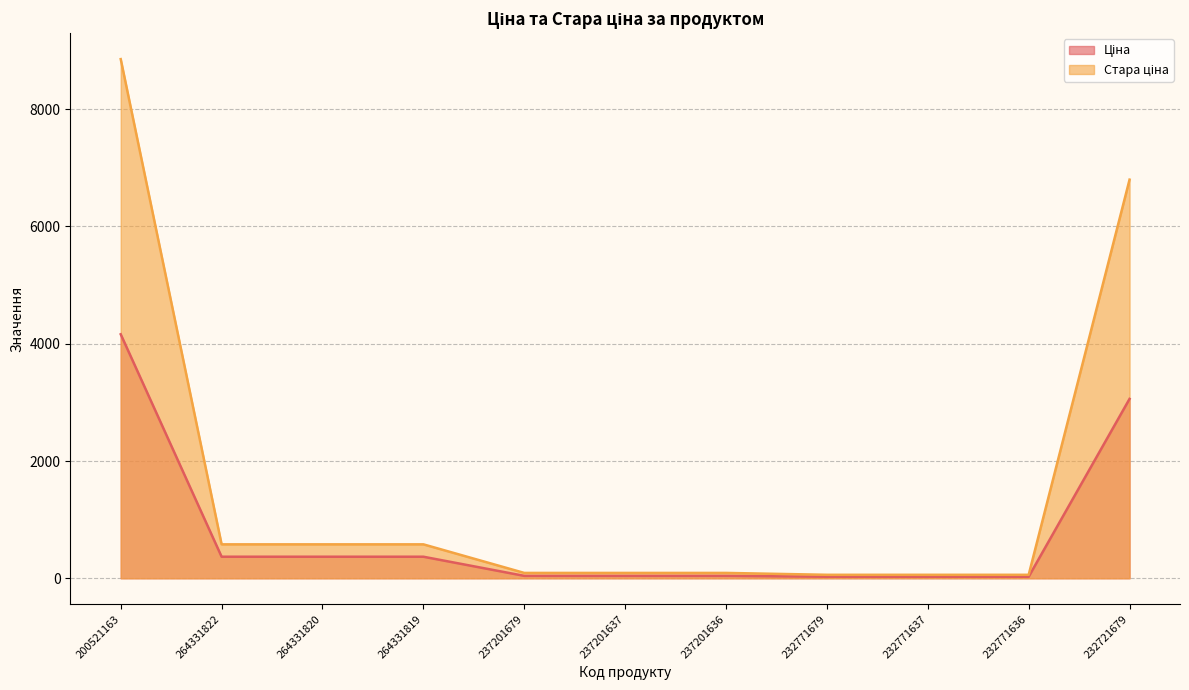

What are all the series names shown in the legend?

Ціна, Стара ціна